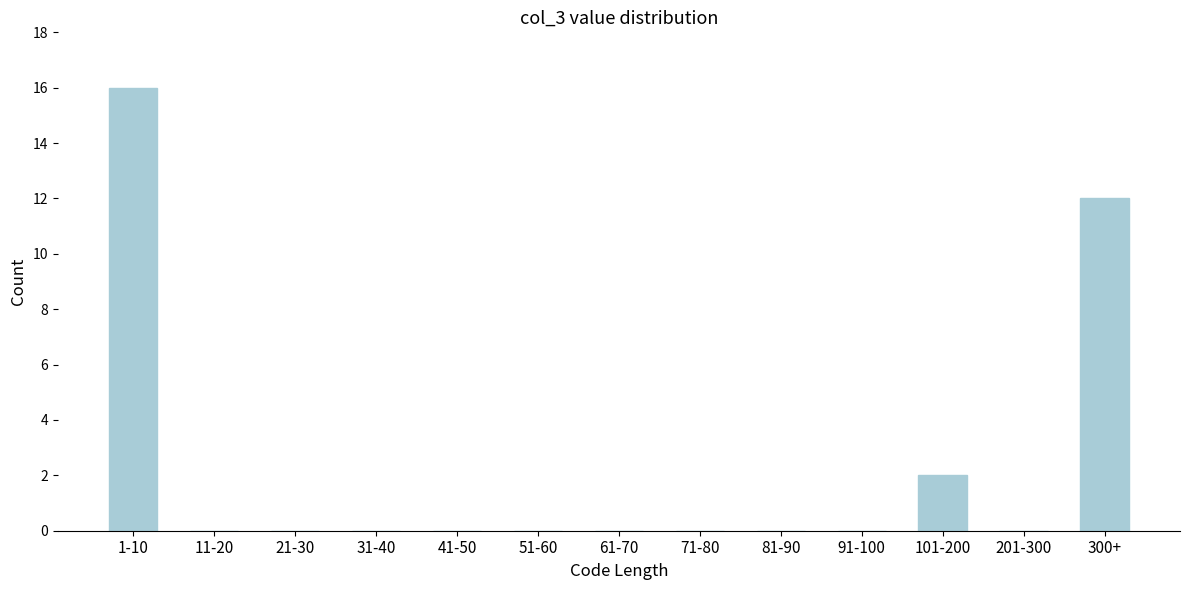

Reading left to right, transcribe all the data shown in this chart.

1-10=16	11-20=0	21-30=0	31-40=0	41-50=0	51-60=0	61-70=0	71-80=0	81-90=0	91-100=0	101-200=2	201-300=0	300+=12